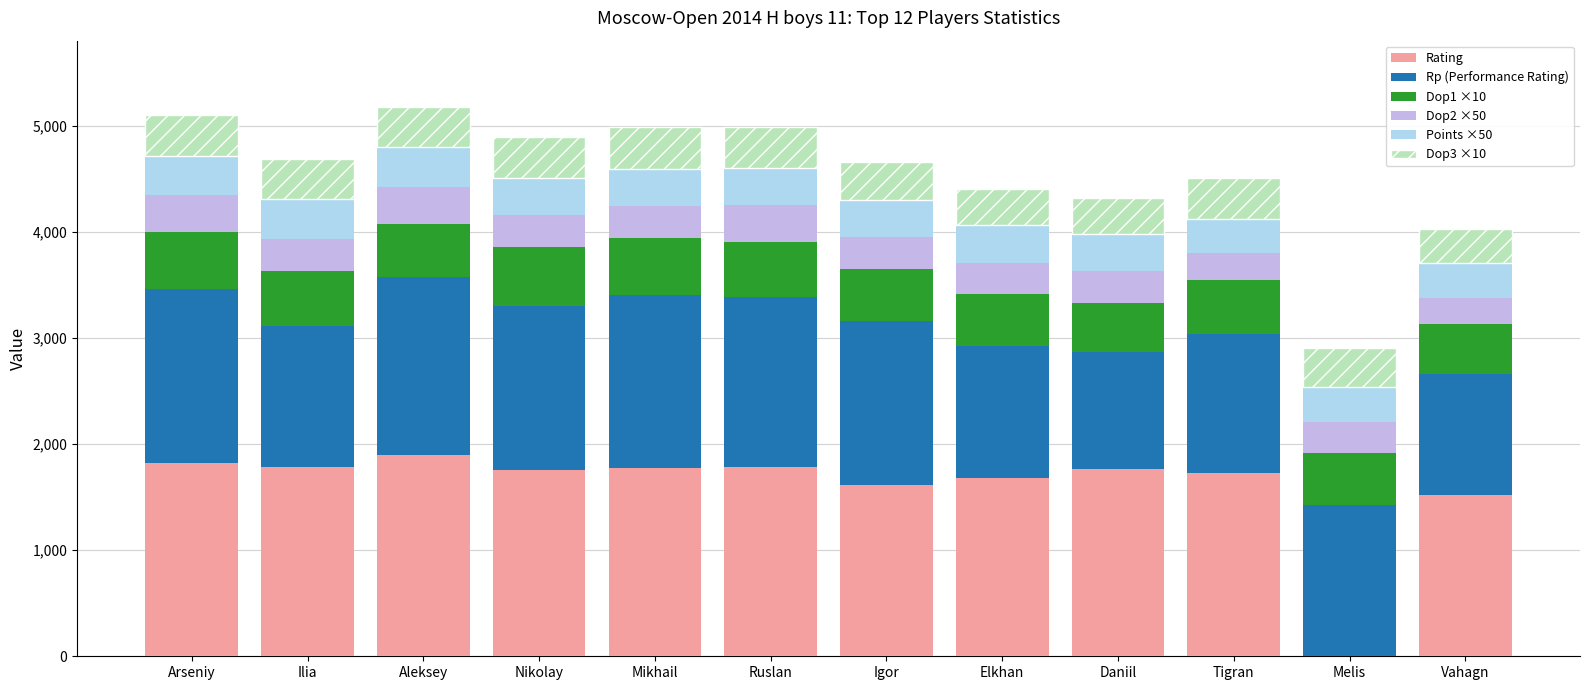

Does the chart contain stacked bars?

Yes